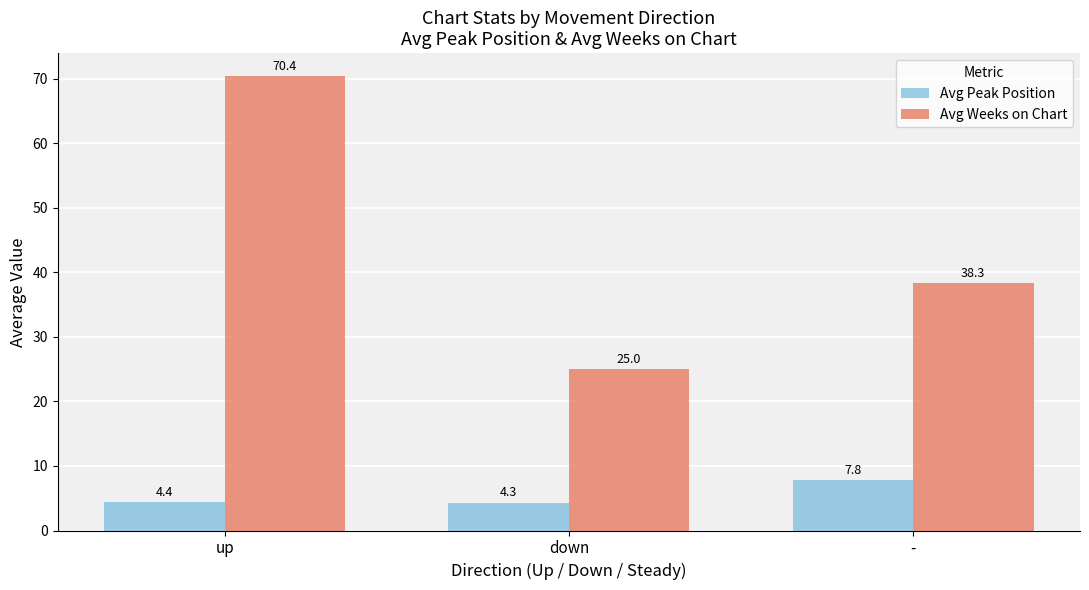

How many data points does each series have?

3